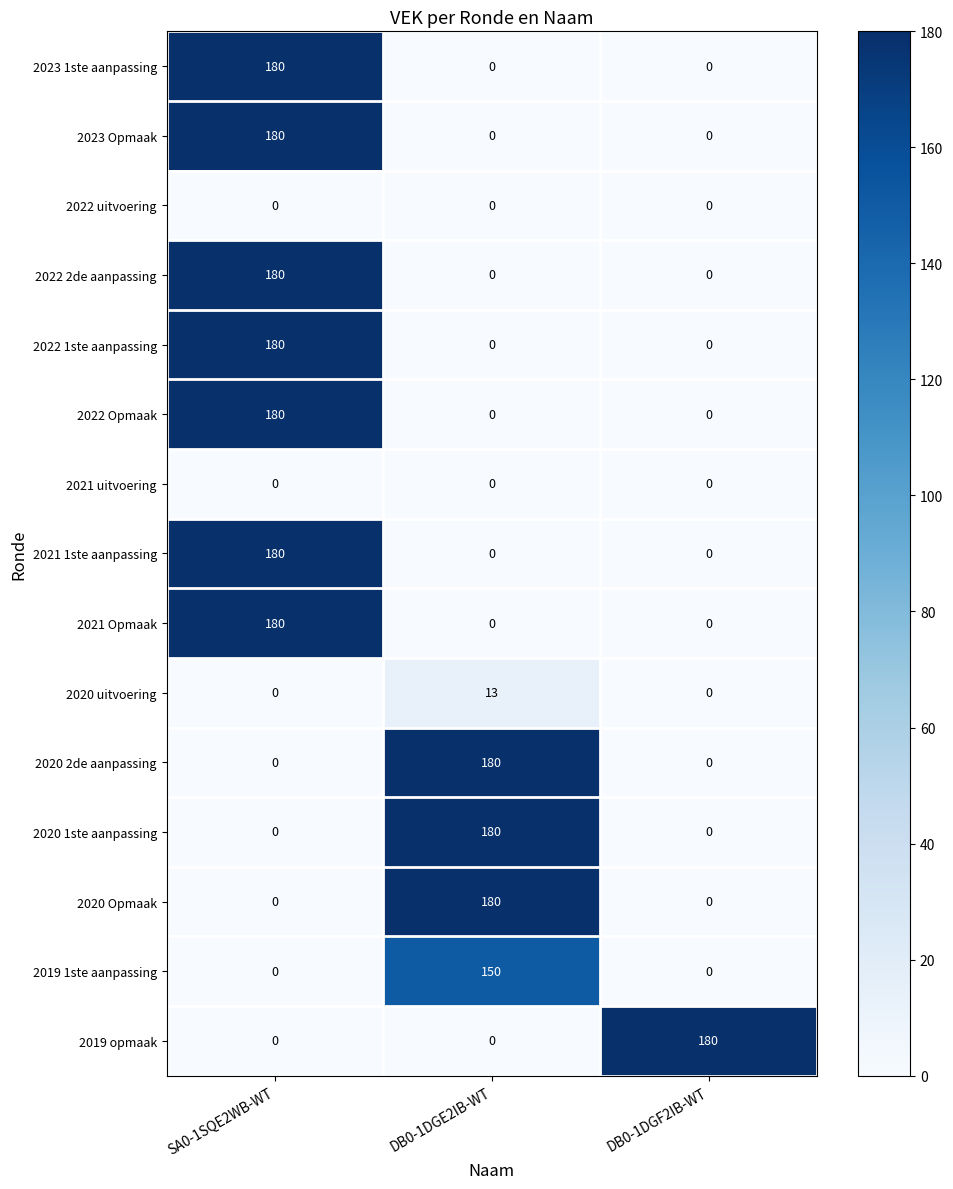

What is the spread (max minus min) of values at DB0-1DGF2IB-WT?

180